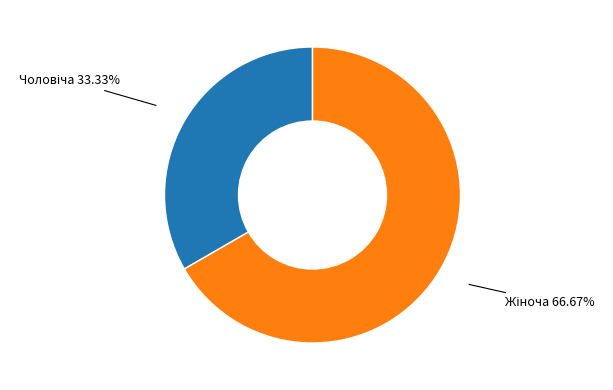

Is there a majority slice in this chart?

Yes